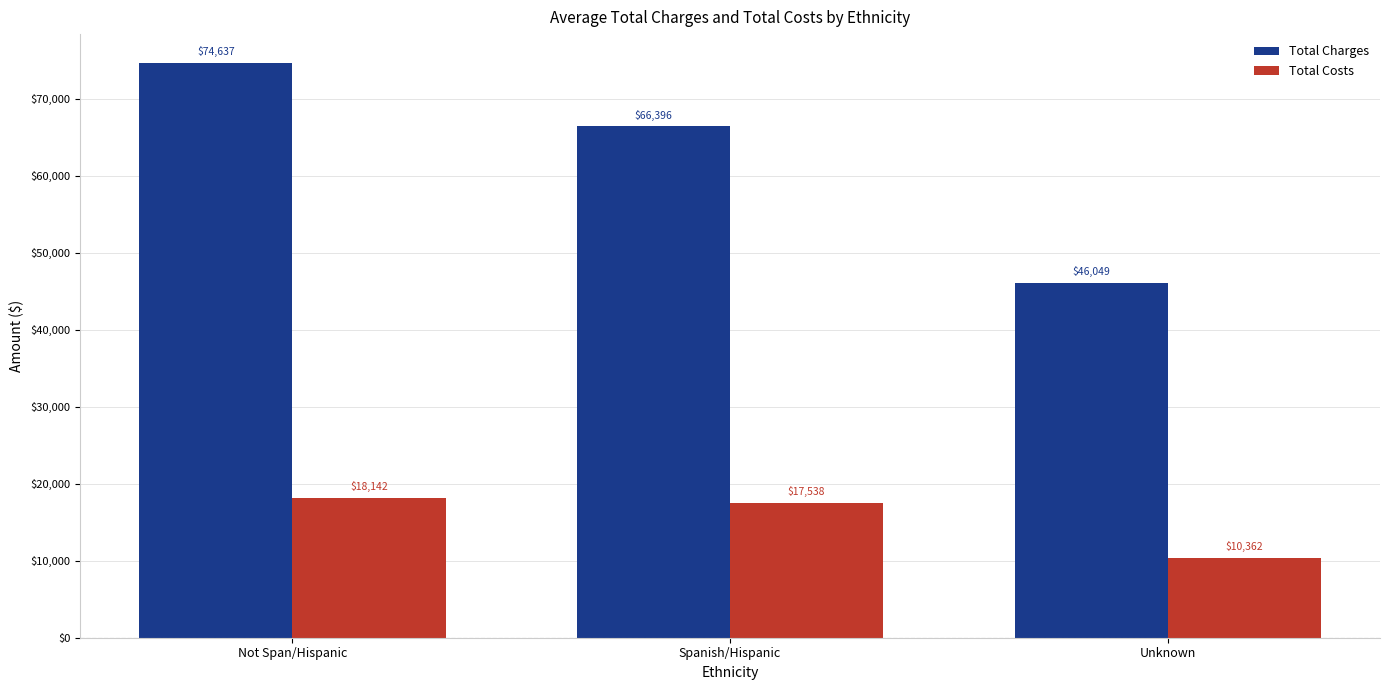

Which series has the largest range (max minus min)?

Total Charges